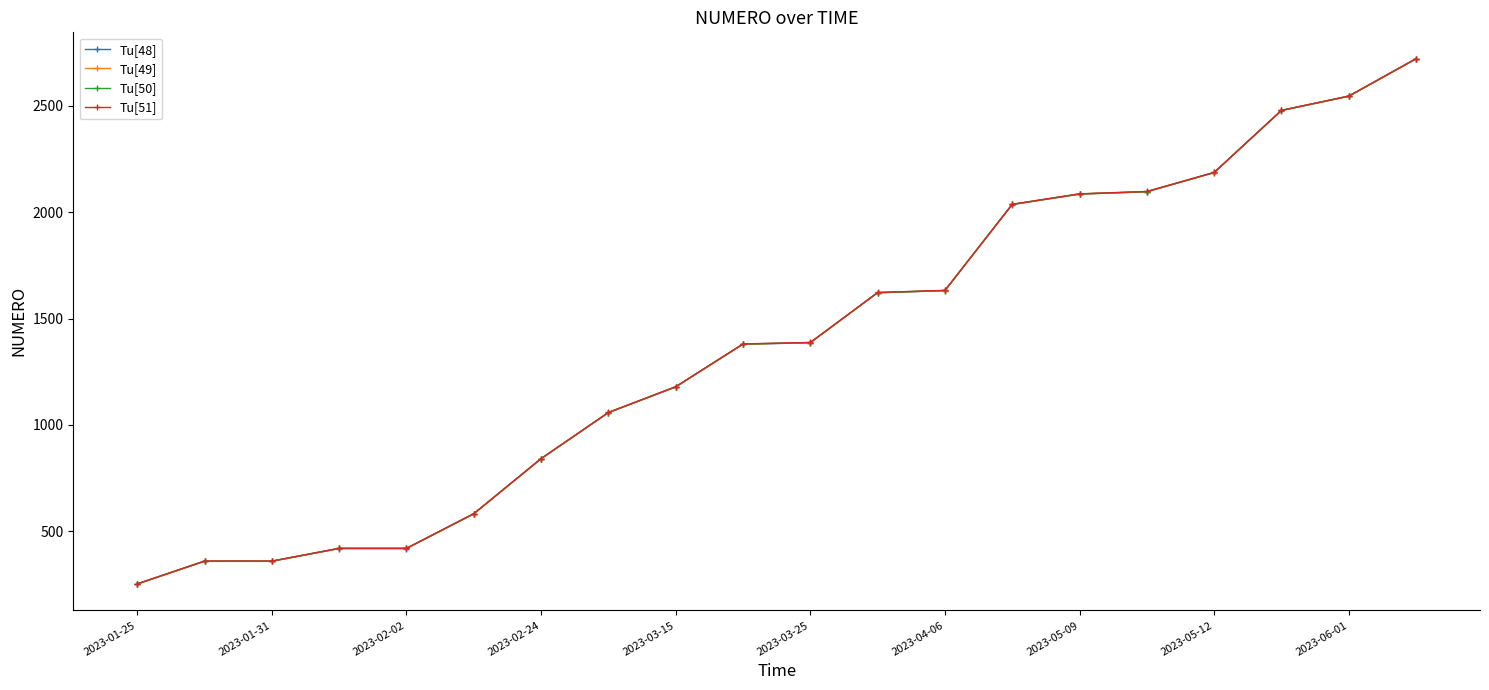

What is the difference between the maximum and minimum values in the Tu[49] series?

2470.0